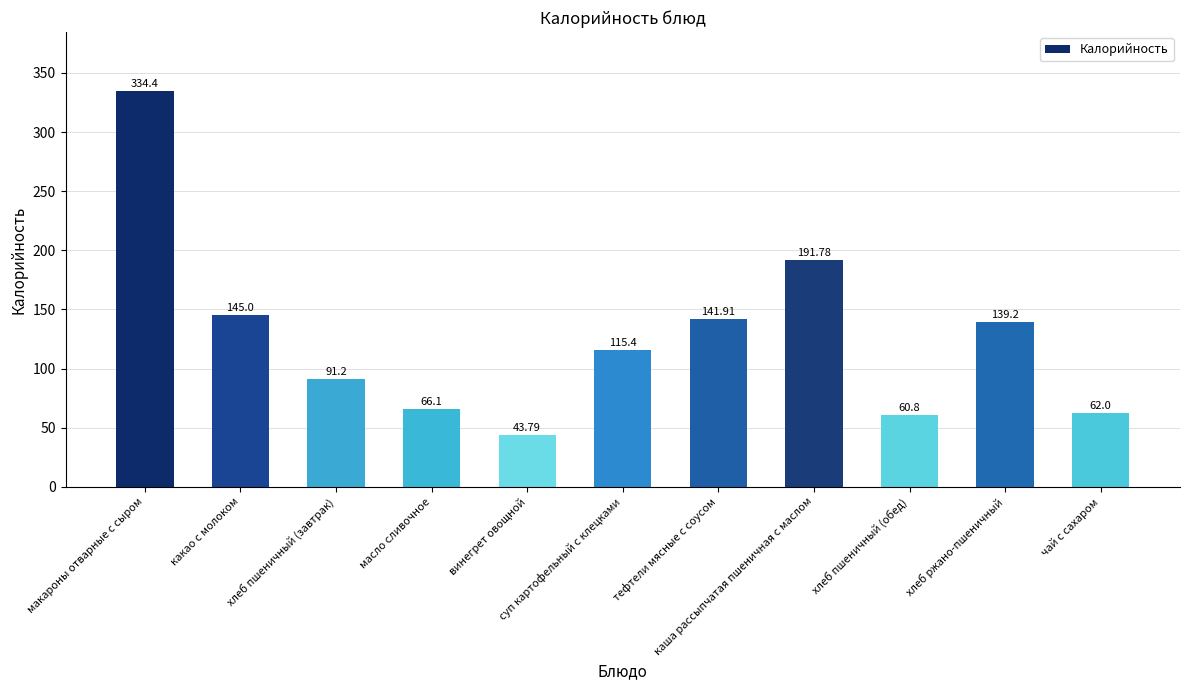

What is the sum of the values at суп картофельный с клецками and тефтели мясные с соусом?

257.3